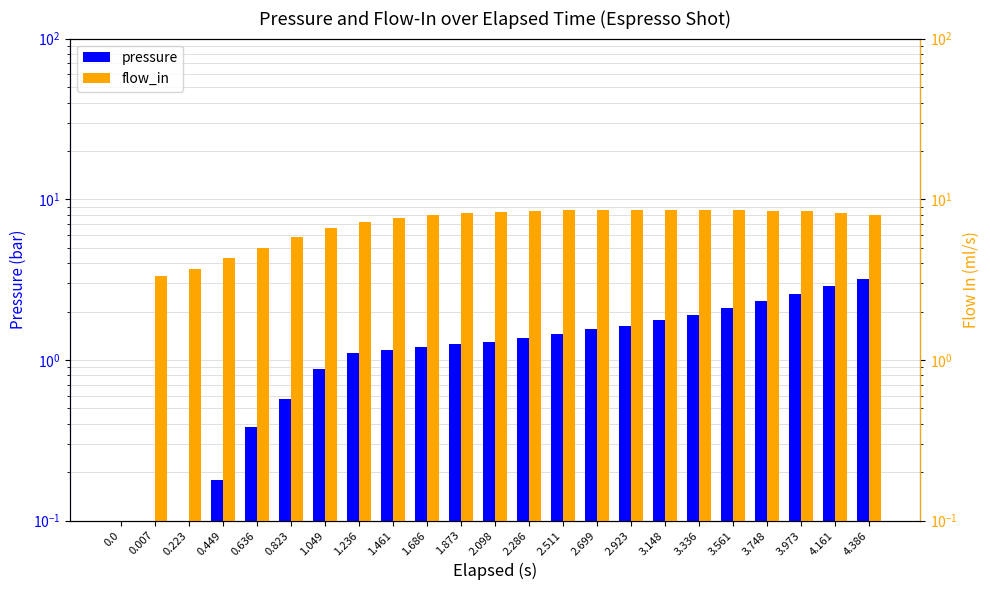

At which category is the sum across all series the highest?

4.161